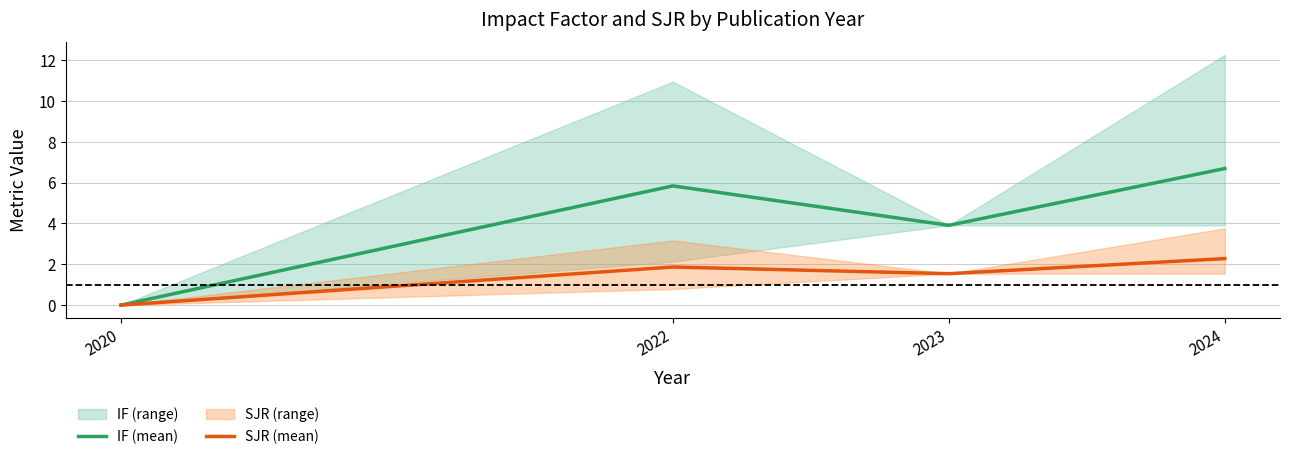

Reading right to left, list all the values displayed in this chart.

IF (mean): 2024=6.7	2023=3.9	2022=5.8	2020=0.0
SJR (mean): 2024=2.3	2023=1.5	2022=1.9	2020=0.0